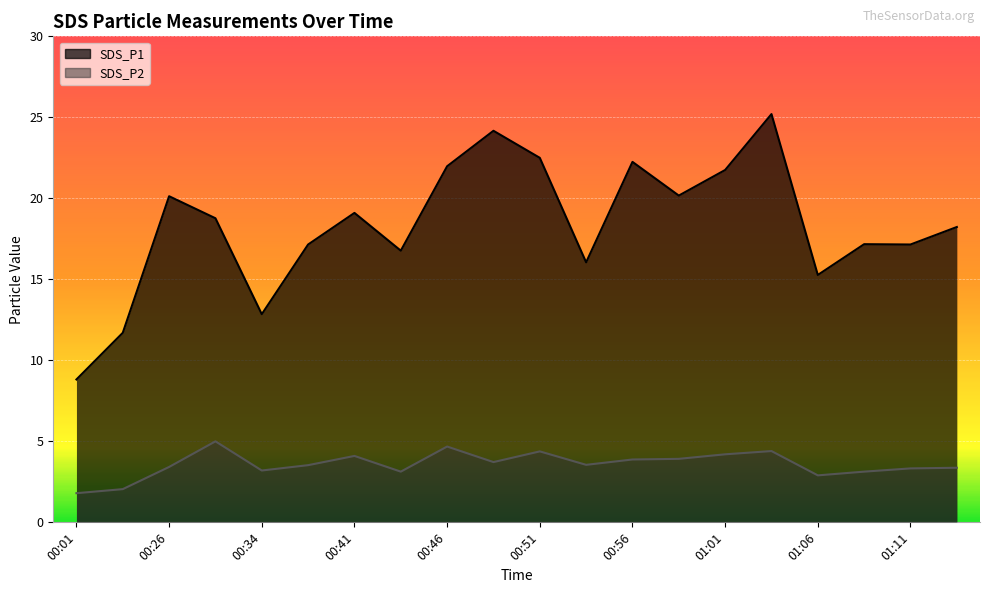

True or false: SDS_P2 and SDS_P1 intersect in this chart.

False